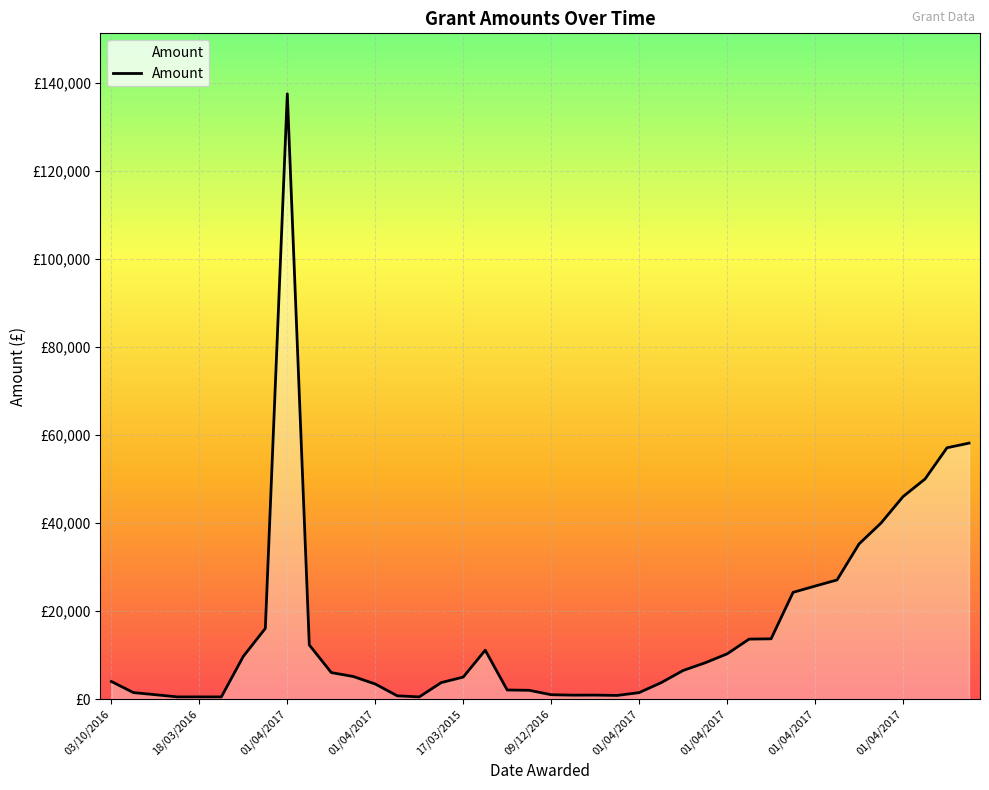

Reading right to left, transcribe all the data shown in this chart.

58150.0	57100.0	50000.0	46000.0	40000.0	35250.0	27075.0	25675.0	24250.0	13700.0	13625.0	10275.0	8242.8	6500.0	3731.0	1475.0	832.8	910.0	900.0	995.0	2000.0	2070.0	11115.0	5000.0	3750.0	500.0	750.0	3425.0	5137.0	6025.0	12300.0	137500.0	16062.5	9712.8	500.0	500.0	500.0	1000.0	1483.0	4000.0